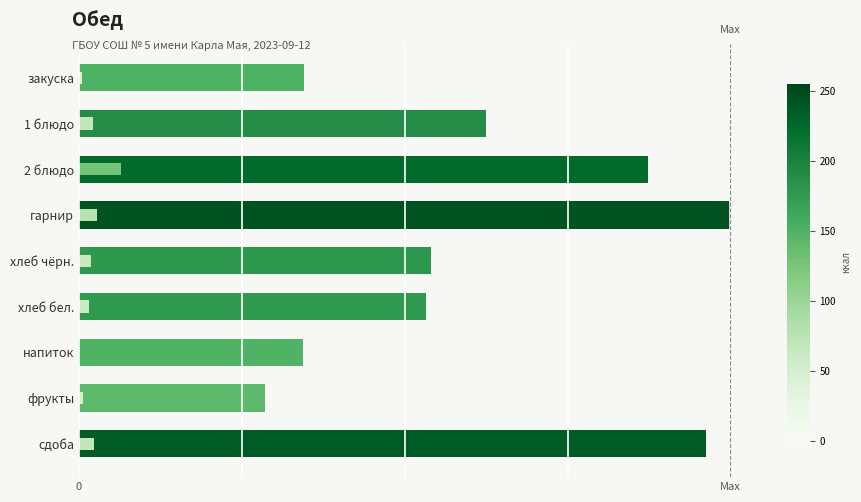

Is it true that Белки equals 0.0 at 1 блюдо?

False